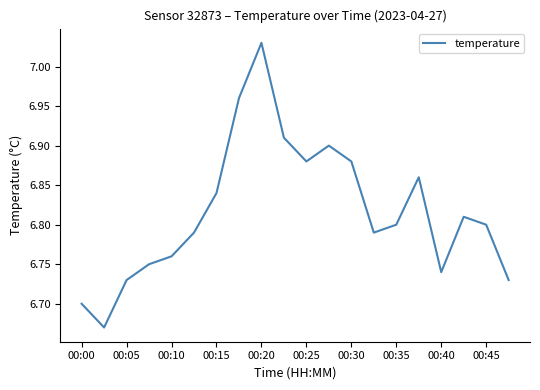

Does the chart display data point markers on the line(s)?

No